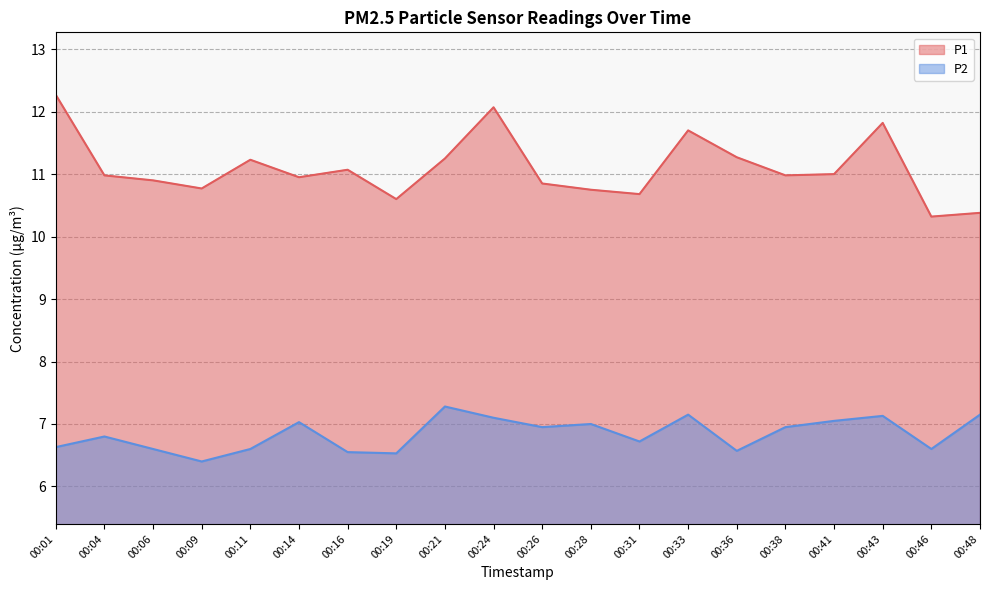

How many lines are shown in the chart?

2